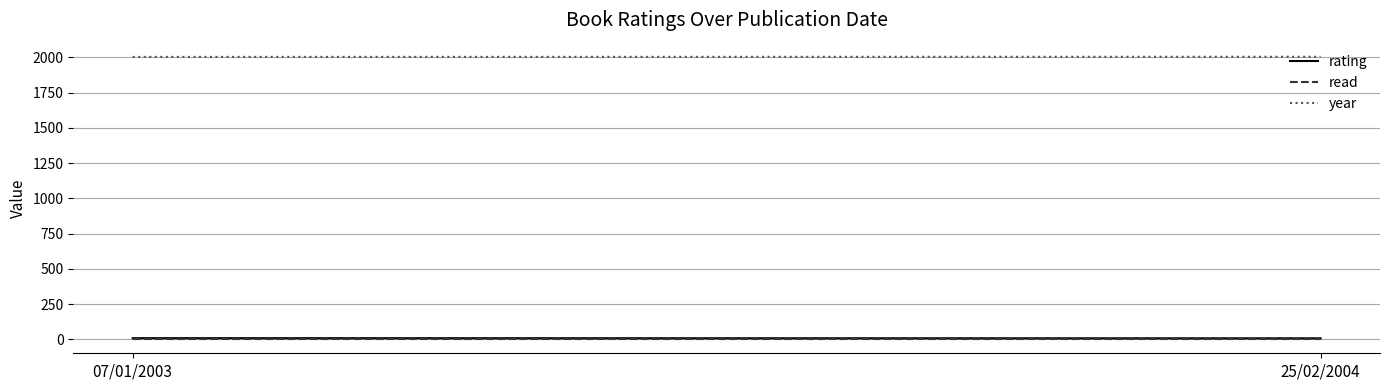

What are all the series names shown in the legend?

rating, read, year